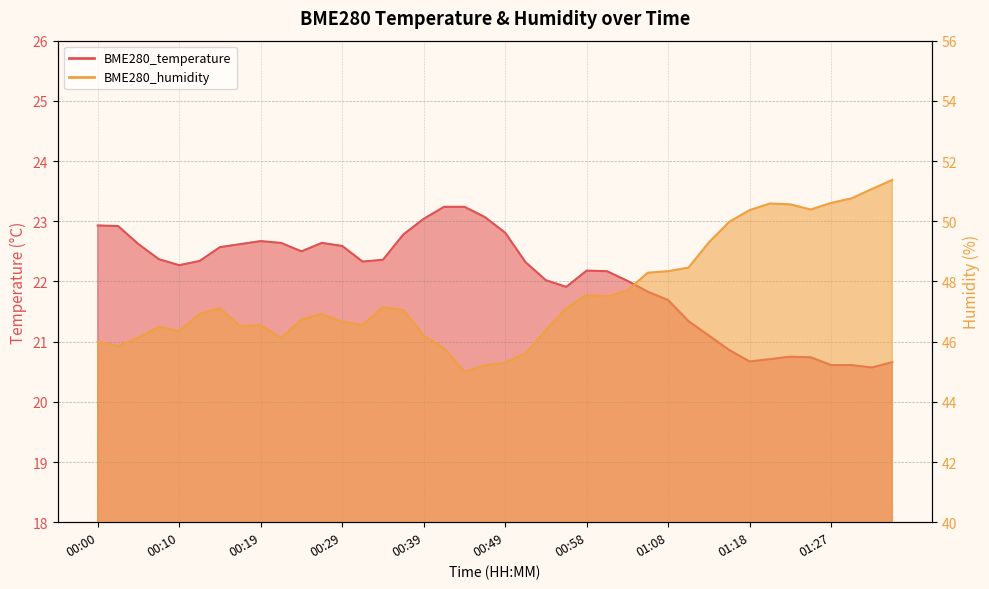

Reading left to right, extract all data points from this chart.

BME280_temperature: 00:00=22.9	00:02=22.9	00:05=22.6	00:07=22.4	00:10=22.3	00:12=22.3	00:15=22.6	00:17=22.6	00:19=22.7	00:22=22.6	00:24=22.5	00:27=22.6	00:29=22.6	00:32=22.3	00:34=22.4	00:36=22.8	00:39=23.0	00:41=23.2	00:44=23.2	00:46=23.1	00:49=22.8	00:51=22.3	00:53=22.0	00:56=21.9	00:58=22.2	01:01=22.2	01:03=22.0	01:06=21.8	01:08=21.7	01:10=21.3	01:13=21.1	01:15=20.9	01:18=20.7	01:20=20.7	01:23=20.8	01:25=20.7	01:27=20.6	01:30=20.6	01:32=20.6	01:35=20.7
BME280_humidity: 00:00=46.0	00:02=45.9	00:05=46.1	00:07=46.5	00:10=46.4	00:12=46.9	00:15=47.1	00:17=46.5	00:19=46.5	00:22=46.1	00:24=46.7	00:27=46.9	00:29=46.7	00:32=46.6	00:34=47.1	00:36=47.0	00:39=46.2	00:41=45.8	00:44=45.0	00:46=45.2	00:49=45.3	00:51=45.6	00:53=46.4	00:56=47.1	00:58=47.5	01:01=47.5	01:03=47.7	01:06=48.3	01:08=48.3	01:10=48.5	01:13=49.3	01:15=50.0	01:18=50.4	01:20=50.6	01:23=50.6	01:25=50.4	01:27=50.6	01:30=50.8	01:32=51.1	01:35=51.4